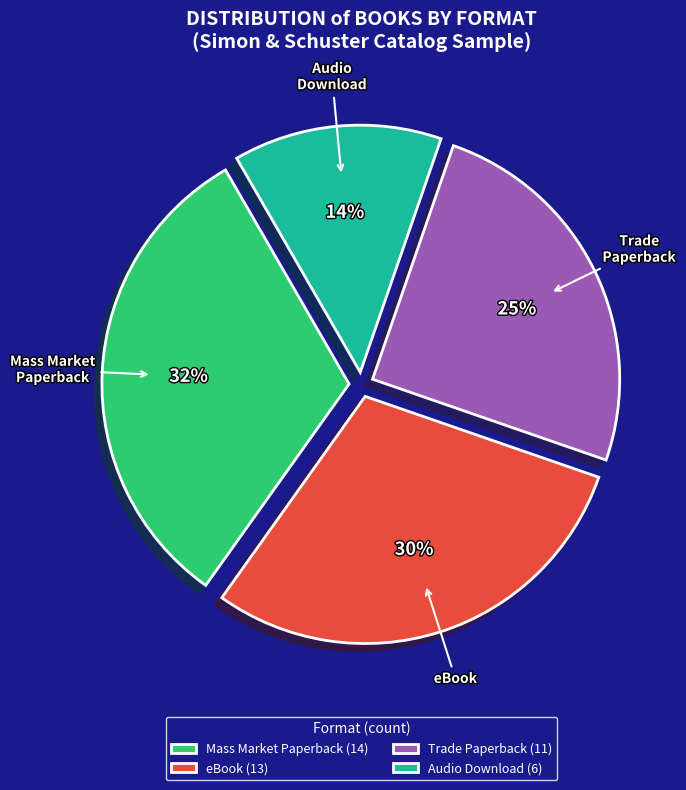

Is there any slice that represents more than half of the pie?

No